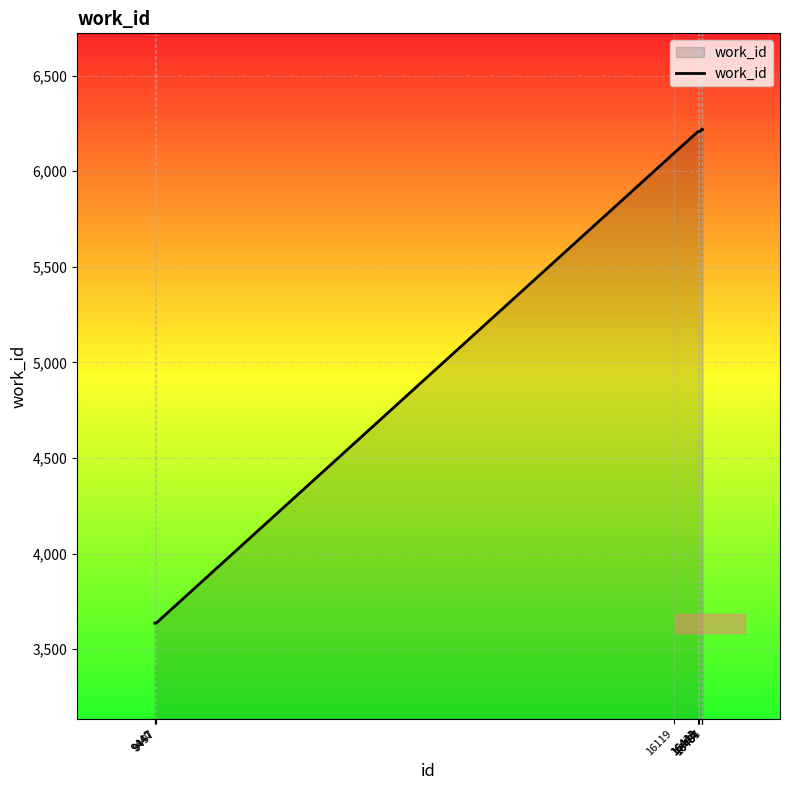

What is the maximum value shown in the chart?

6221